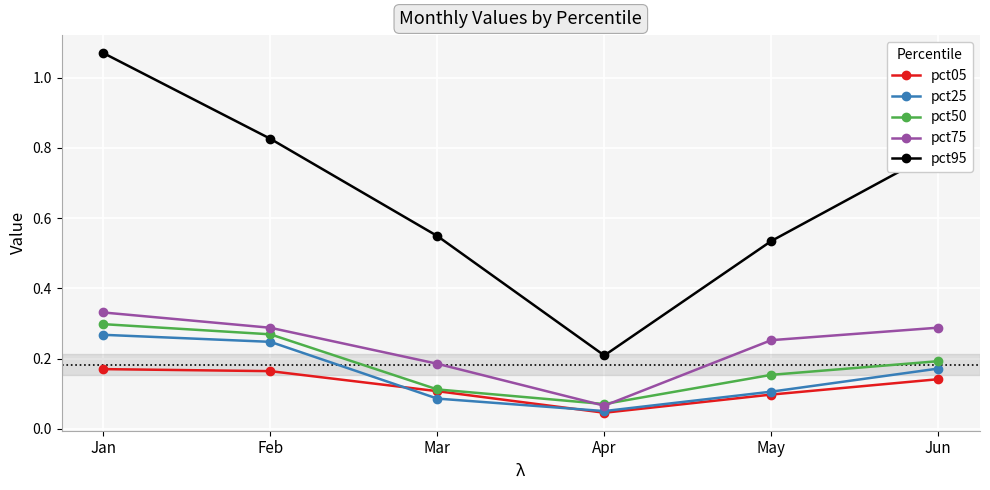

True or false: pct25 and pct50 cross at least once.

False